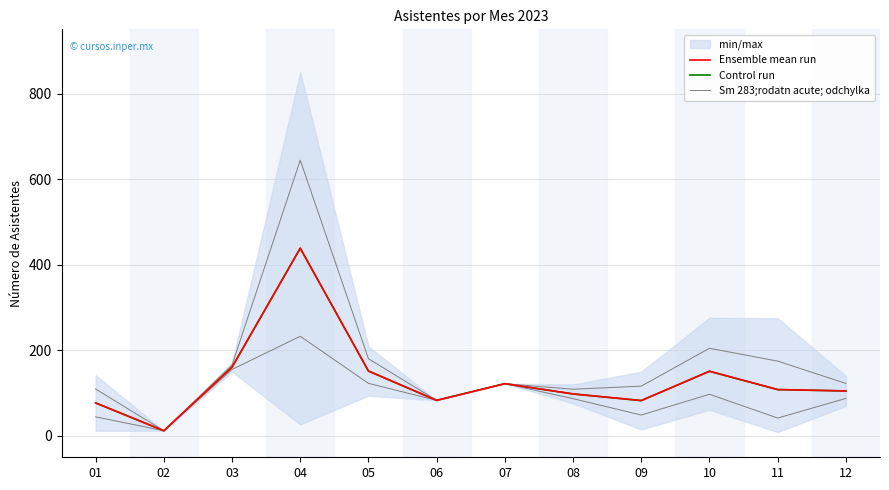

The Sm 283;rodatn acute; odchylka series shows 122.5 at 12. True or false?

True